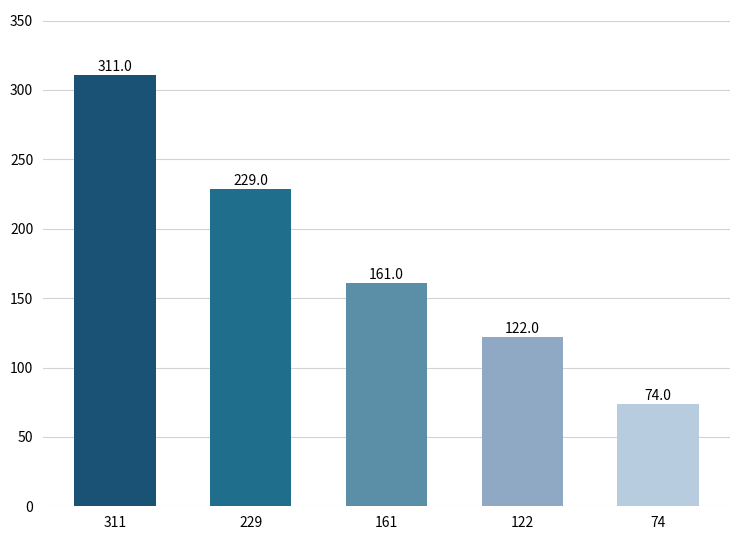

True or false: the data shows 174 at 122.

False